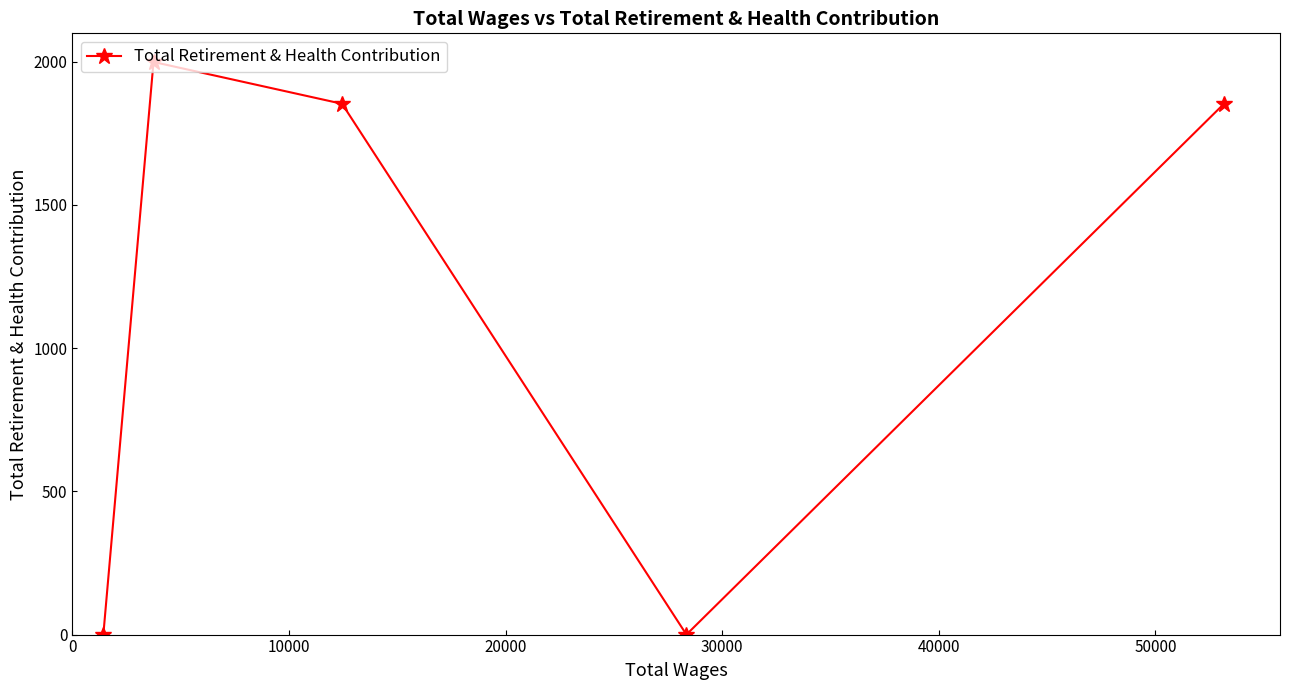

How many lines are shown in the chart?

1